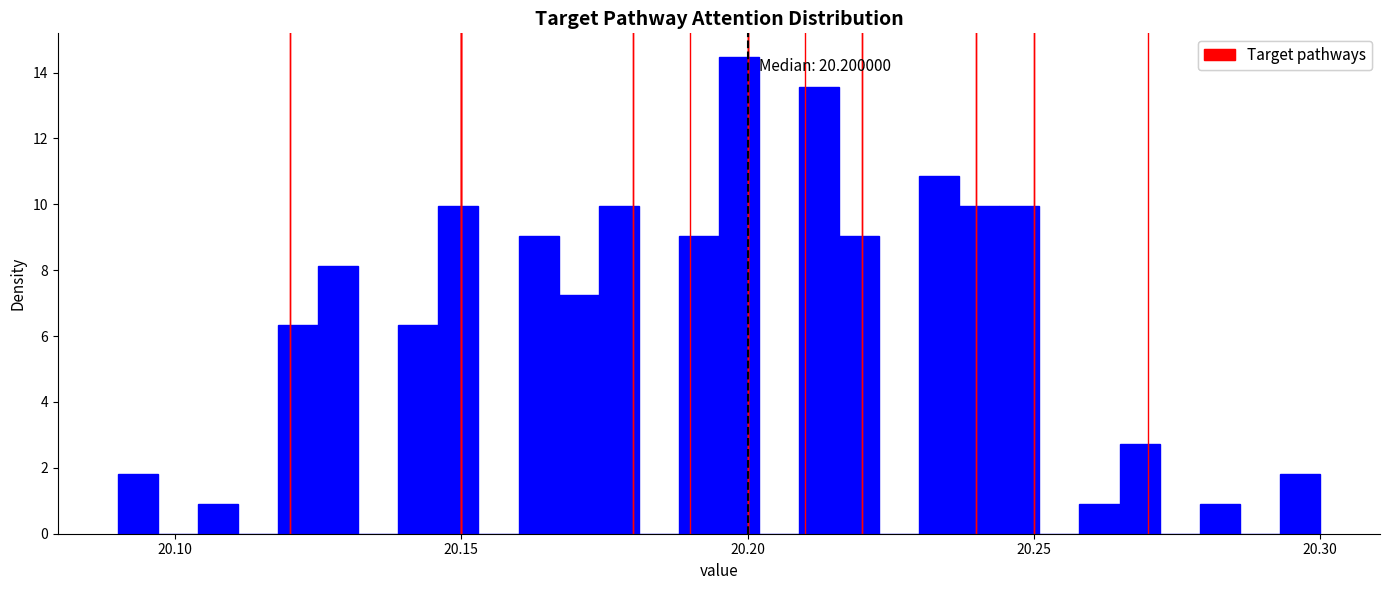

Read against the x-axis, roughly where is the centre of the tallest bar?

20.200